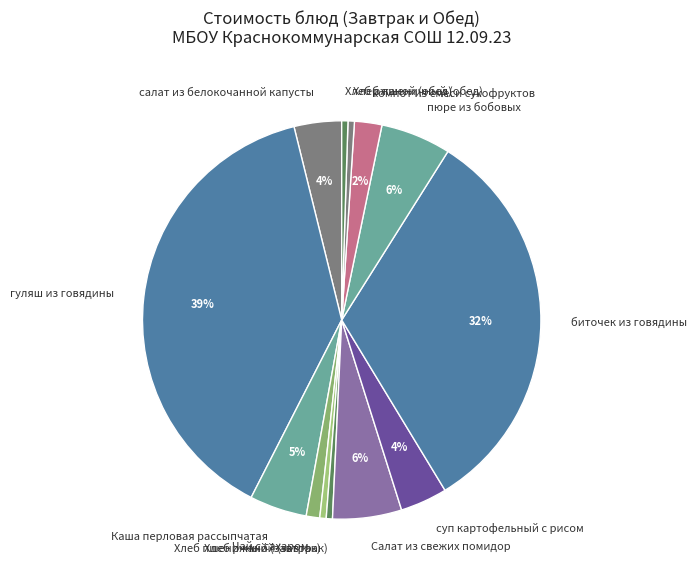

What is the ratio of the value at пюре из бобовых to the value at Каша перловая рассыпчатая?

1.2